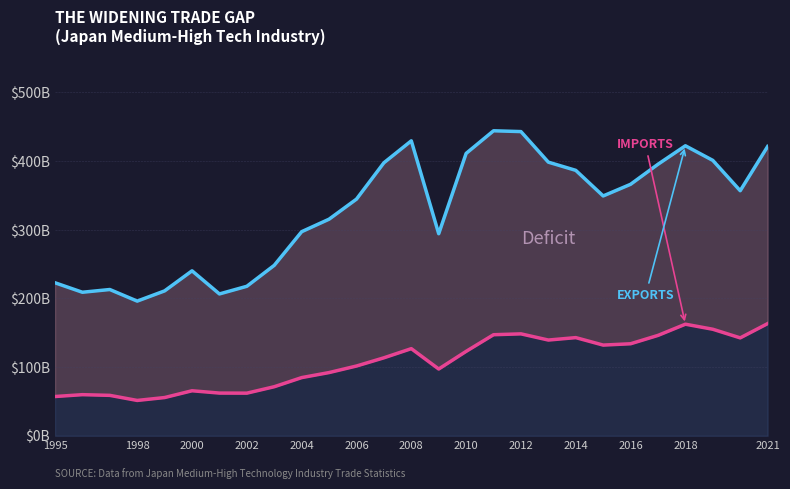

True or false: 輸入(計) and 輸出(計) cross at least once.

False